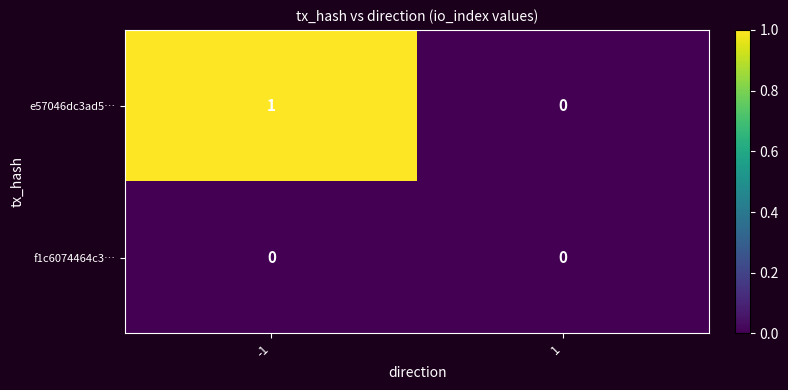

Which series has the largest total across all categories?

e57046dc3ad5…